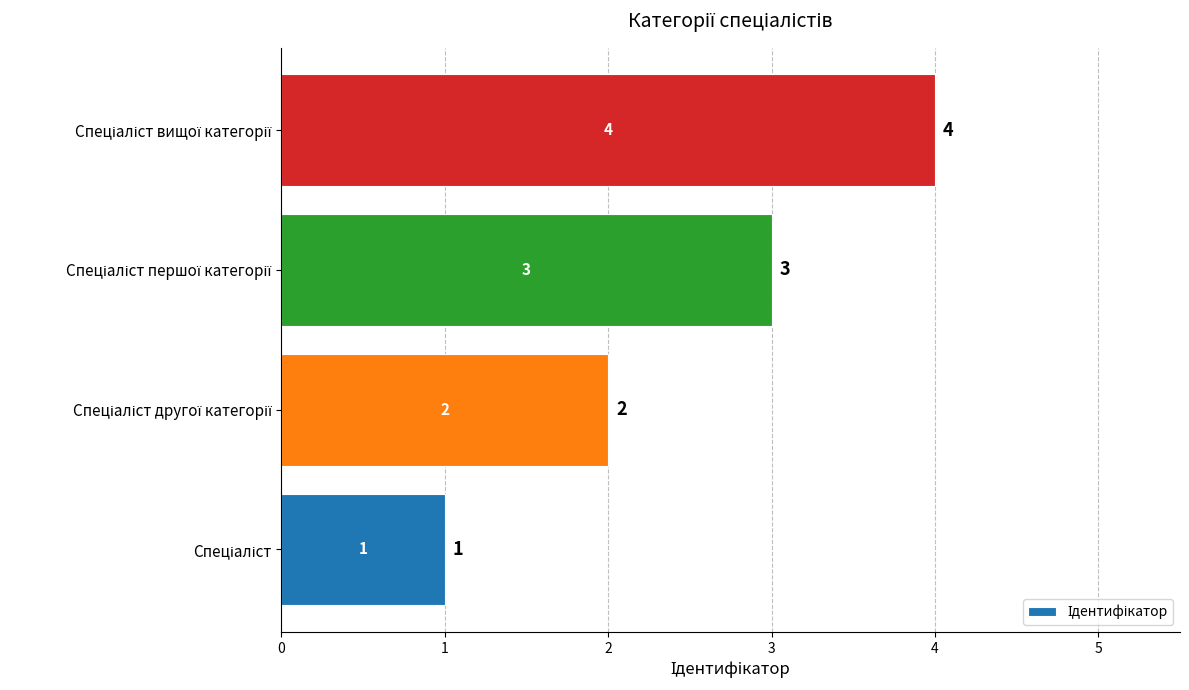

How many bars are there in total?

4